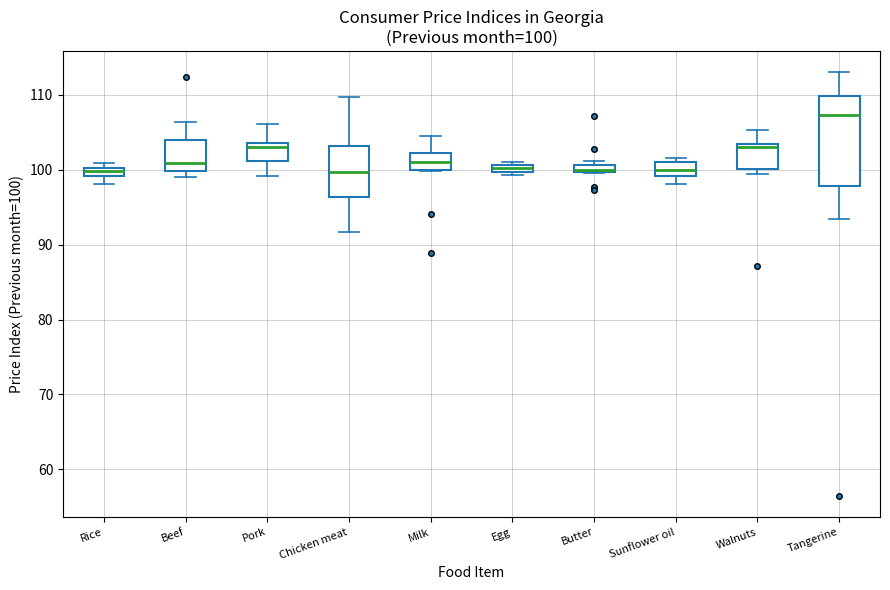

Comparing the boxes themselves (not the whiskers), which one is the tallest?

Tangerine